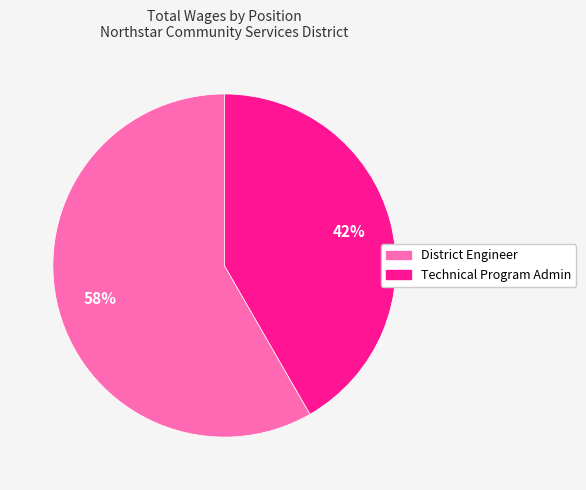

What percentage is the Technical Program Admin slice, to the nearest percent?

42%